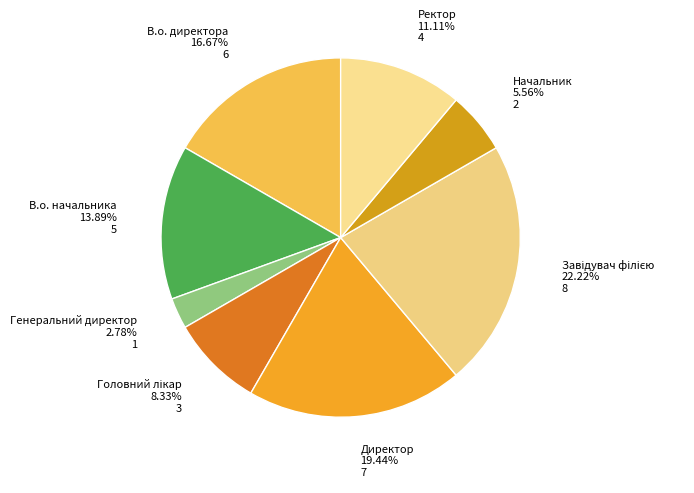

How many slices are in this pie chart?

8